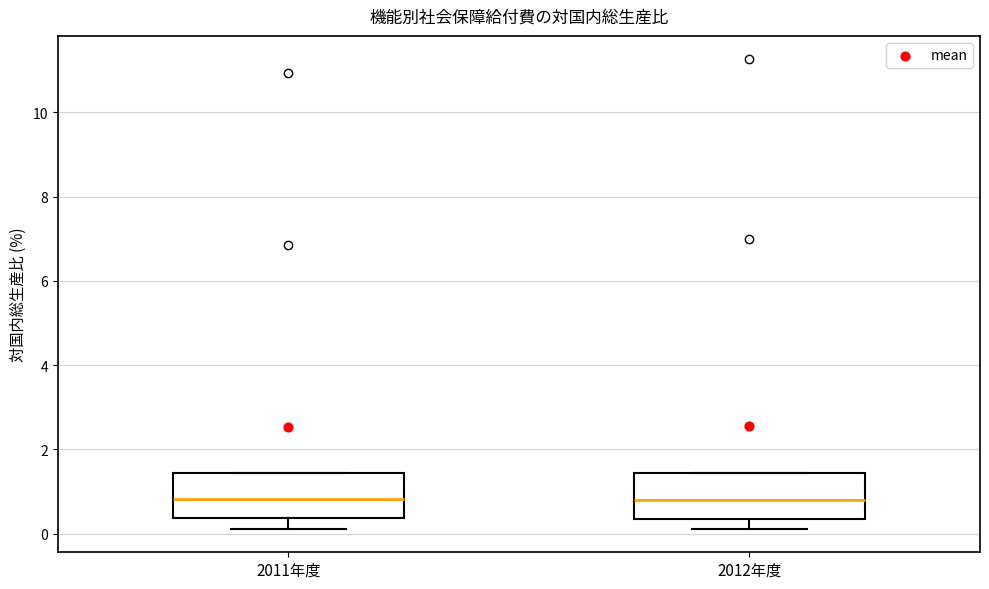

Reading left to right, read every box against the y-axis: the position of its median line, the range the box covers, and the ends of its whiskers. The values are not printed on the chart, so give them approximately, as read against the axis.

2011年度: median 0.8, box 0.4 to 1.4, whiskers 0.2 to 1.4
2012年度: median 0.8, box 0.4 to 1.4, whiskers 0.2 to 1.4